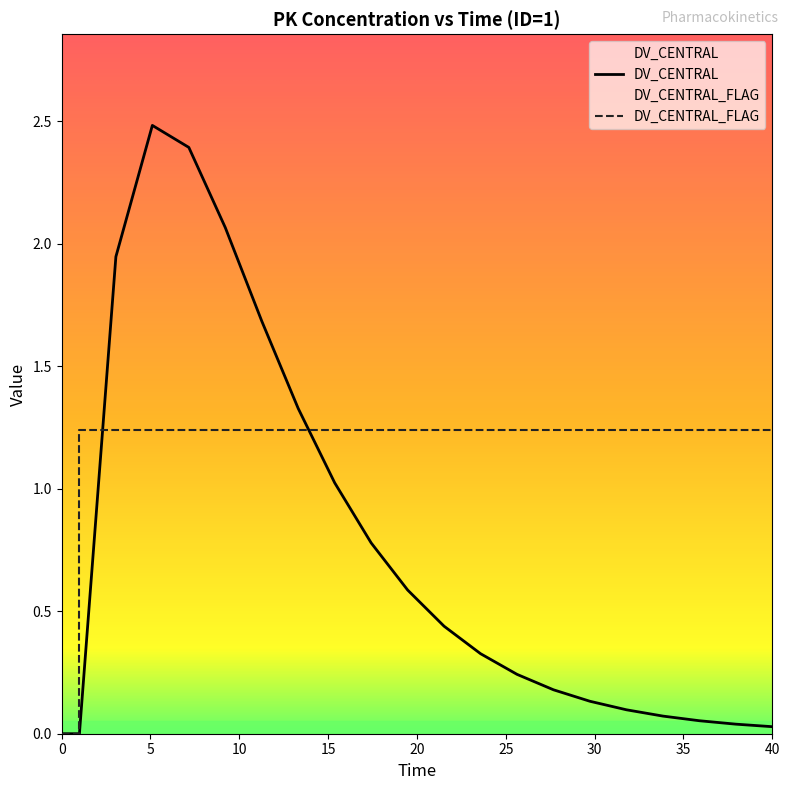

How many intersections are there between DV_CENTRAL_FLAG and DV_CENTRAL?

2